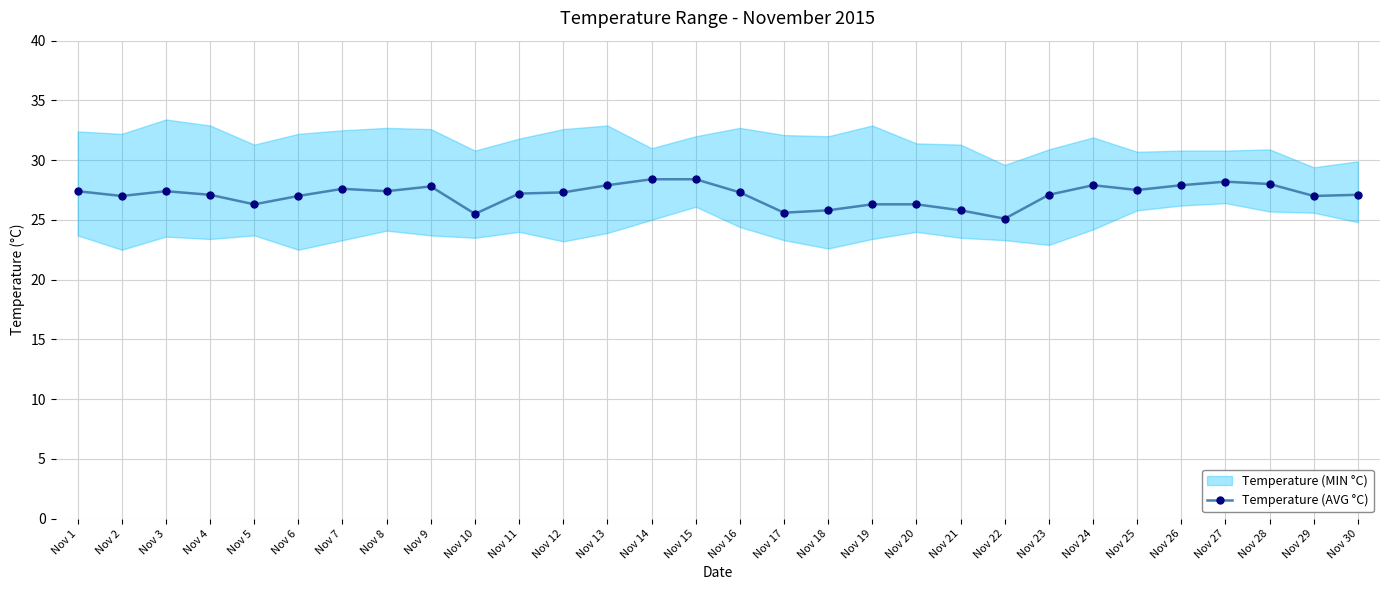

Where does the data first go above 27?

Nov 1